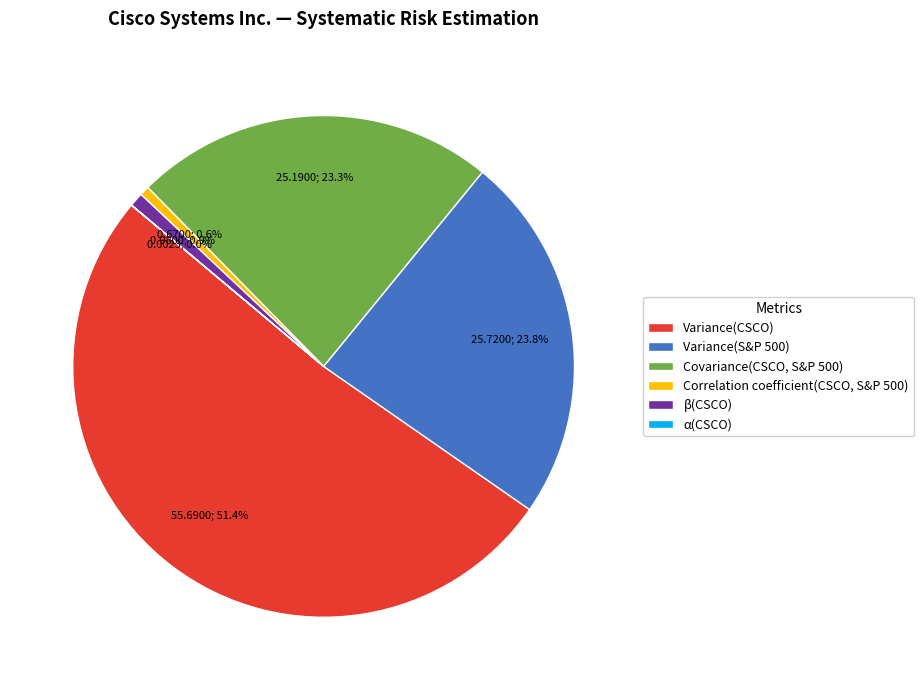

Which has a higher value, β(CSCO) or Variance(CSCO)?

Variance(CSCO)